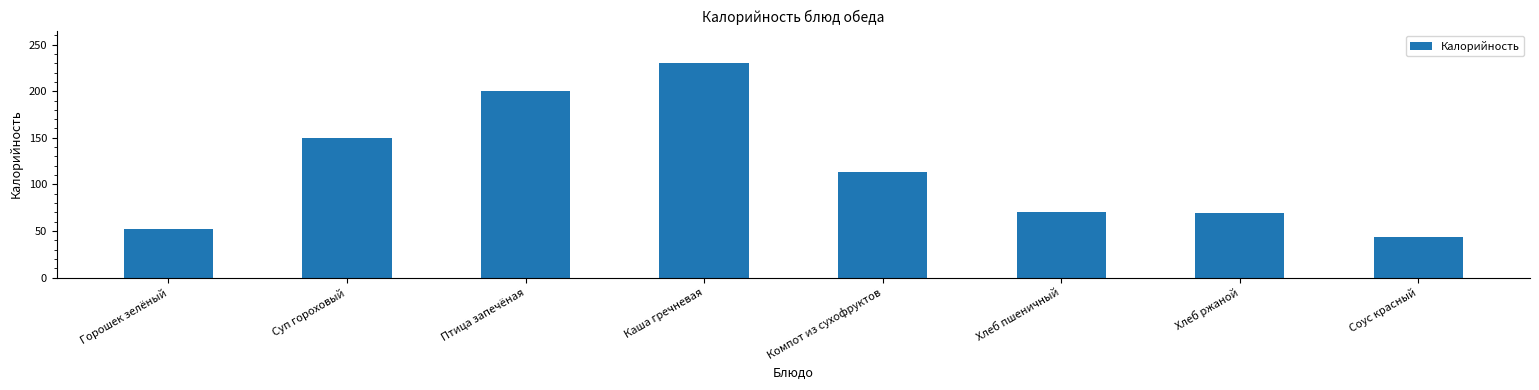

Is it true that the value at Соус красный is 65.4?

False